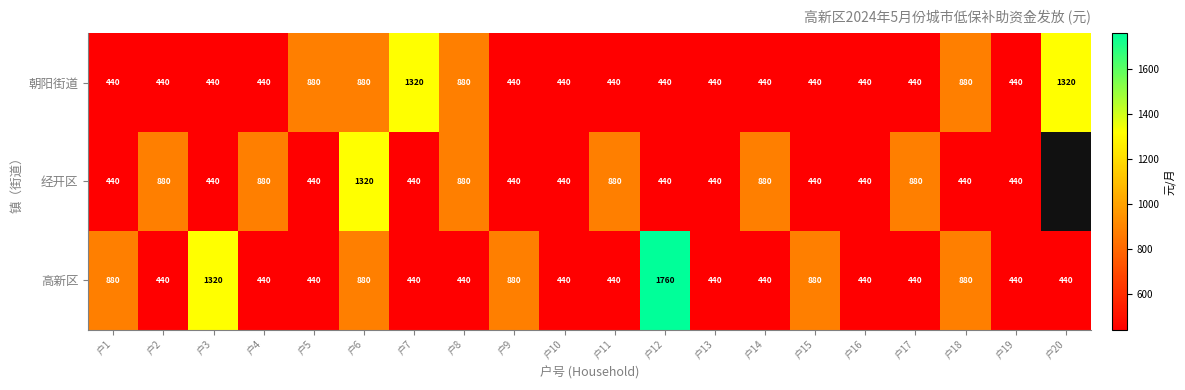

True or false: 高新区 has a value of 880 at 户1.

True